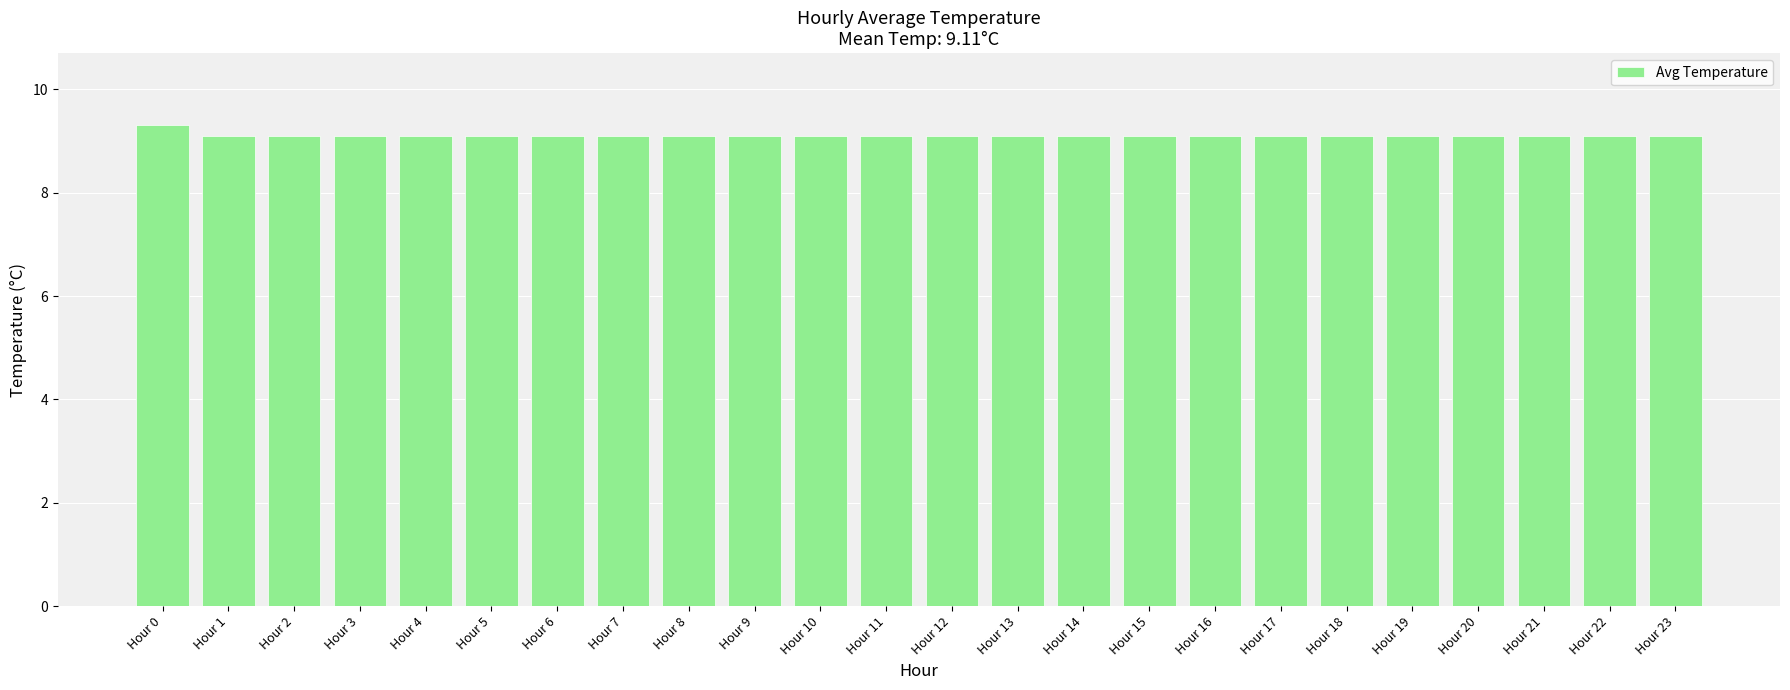

What is the difference between the maximum and minimum values?

0.2